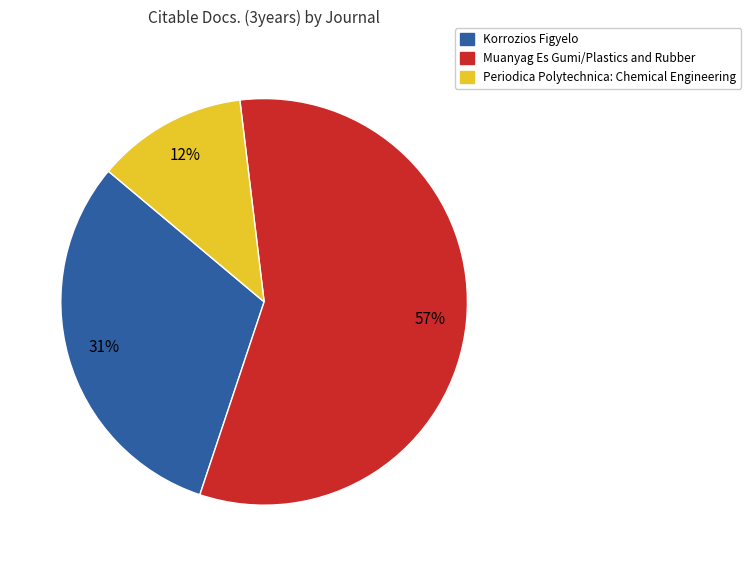

How many segments does this pie chart have?

3